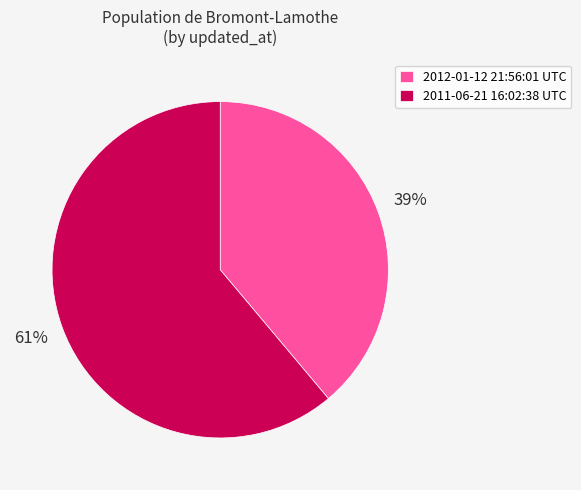

True or false: 2012-01-12 21:56:01 UTC accounts for 51% of the total.

False